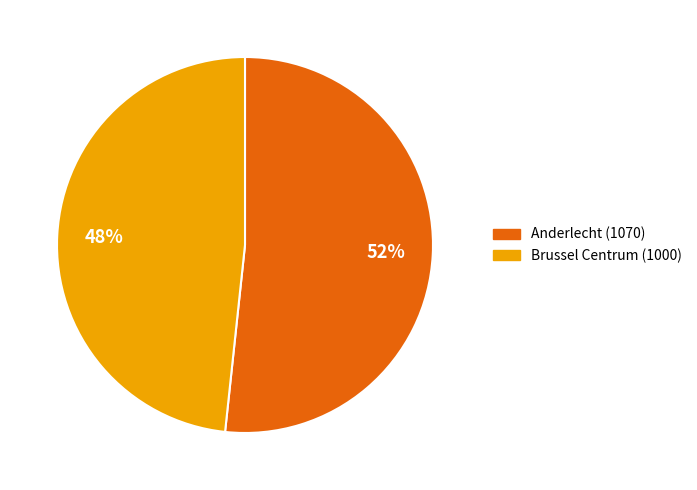

Which has a higher value, Anderlecht (1070) or Brussel Centrum (1000)?

Anderlecht (1070)